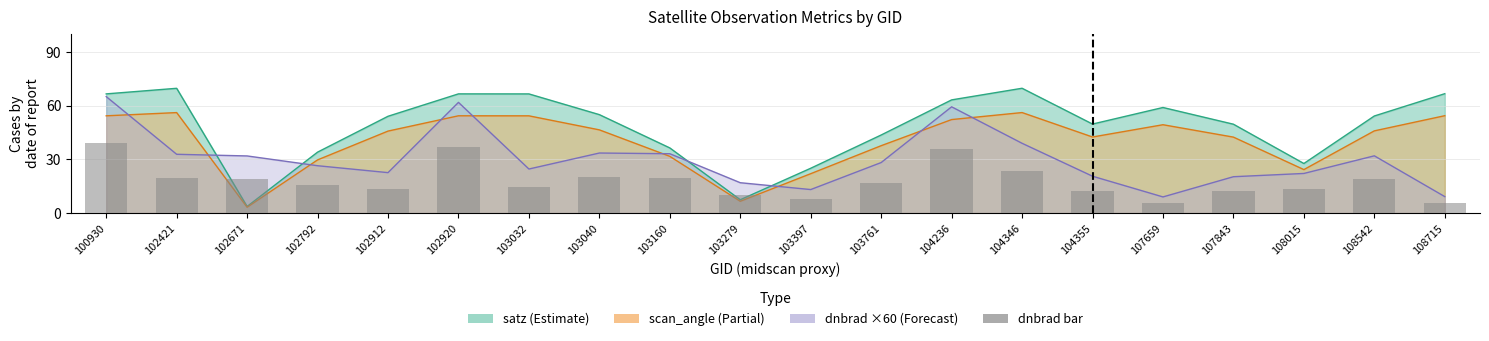

The chart shows a value of 12.4 at 104355. True or false?

True